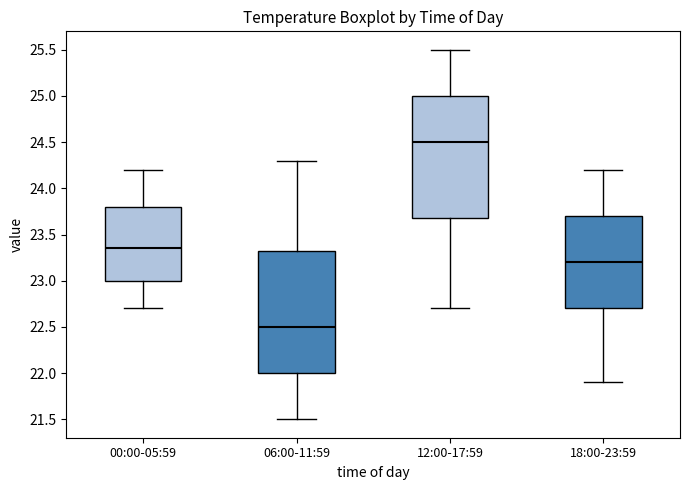

Reading left to right, transcribe this box plot: for each box, give where its median line is, the range the box spans, and where its two whiskers end, as read against the y-axis. The values are not printed on the chart, so give them approximately, as read against the axis.

00:00-05:59: median 23.35, box 23.00 to 23.80, whiskers 22.70 to 24.20
06:00-11:59: median 22.50, box 22.00 to 23.35, whiskers 21.50 to 24.30
12:00-17:59: median 24.50, box 23.70 to 25.00, whiskers 22.70 to 25.50
18:00-23:59: median 23.20, box 22.70 to 23.70, whiskers 21.90 to 24.20